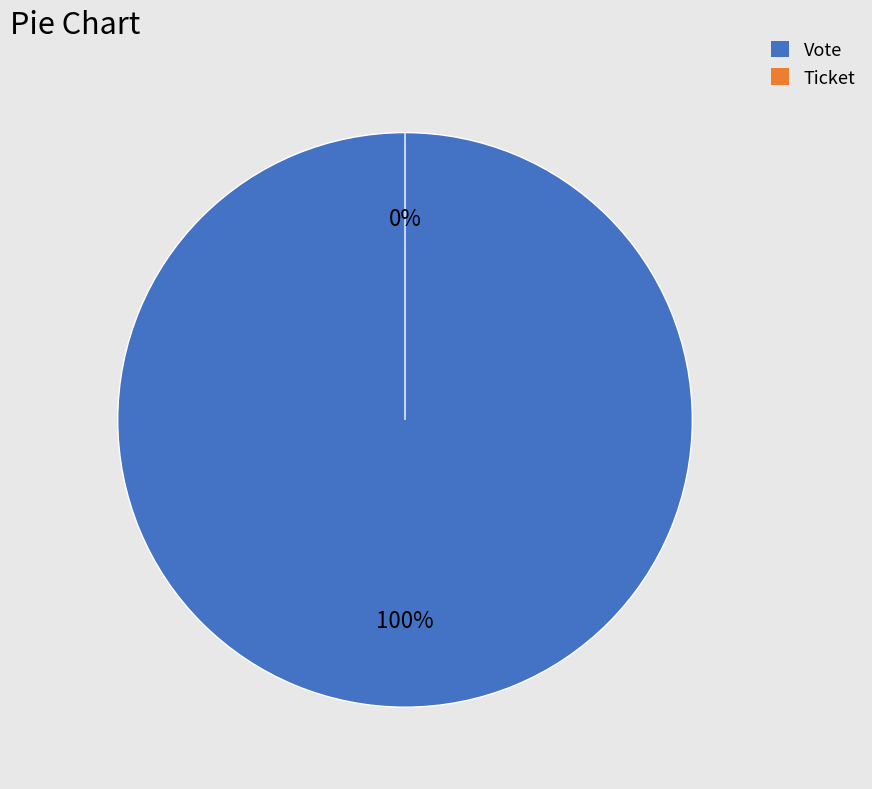

How many slices are in this pie chart?

2